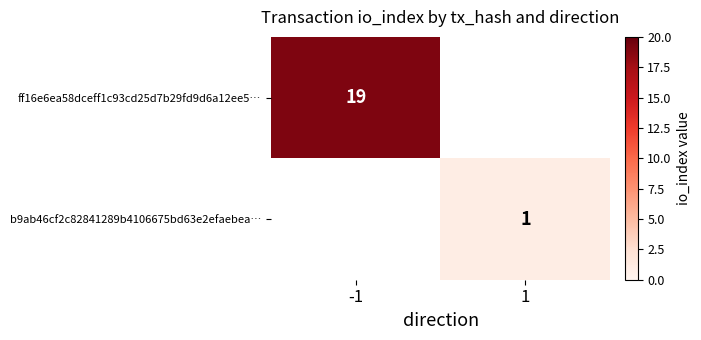

Is it true that ff16e6ea58dceff1c93cd25d7b29fd9d6a12ee5… equals 32 at -1?

False